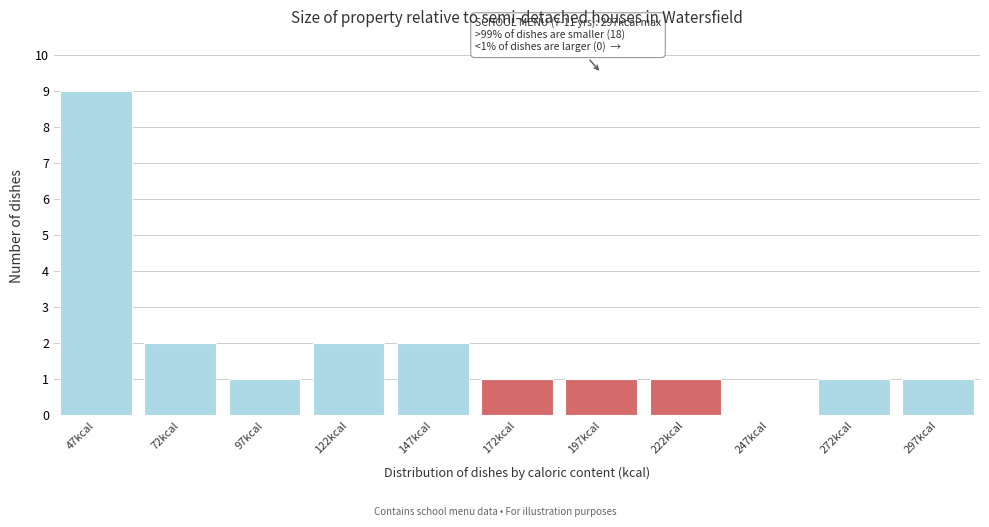

Reading left to right, what are all the values shown in this chart?

47kcal=9	72kcal=2	97kcal=1	122kcal=2	147kcal=2	172kcal=1	197kcal=1	222kcal=1	247kcal=0	272kcal=1	297kcal=1